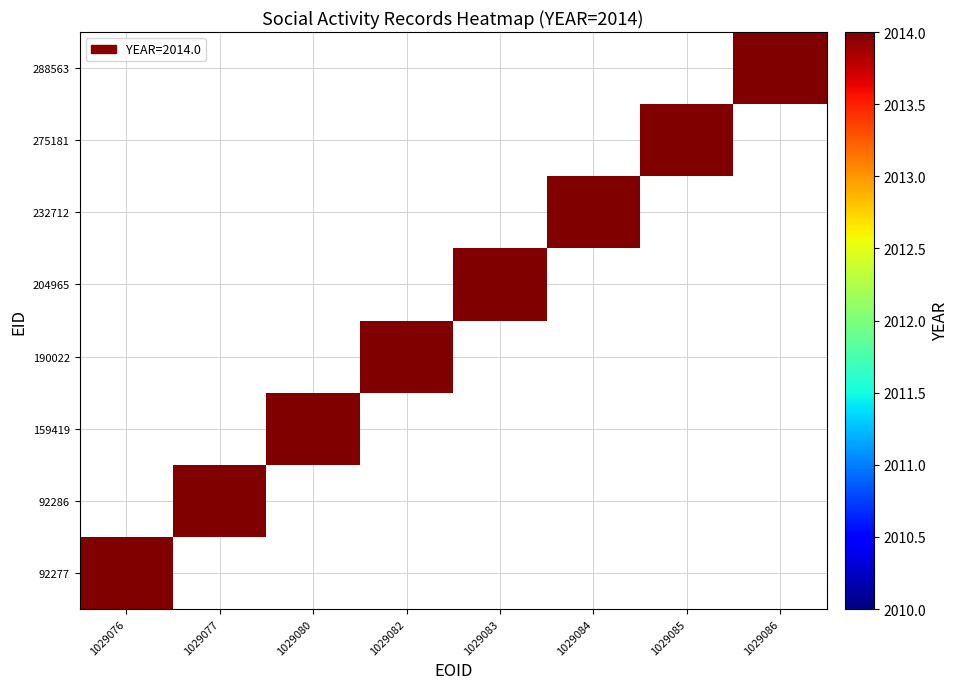

What is the maximum value for 232712?

2014